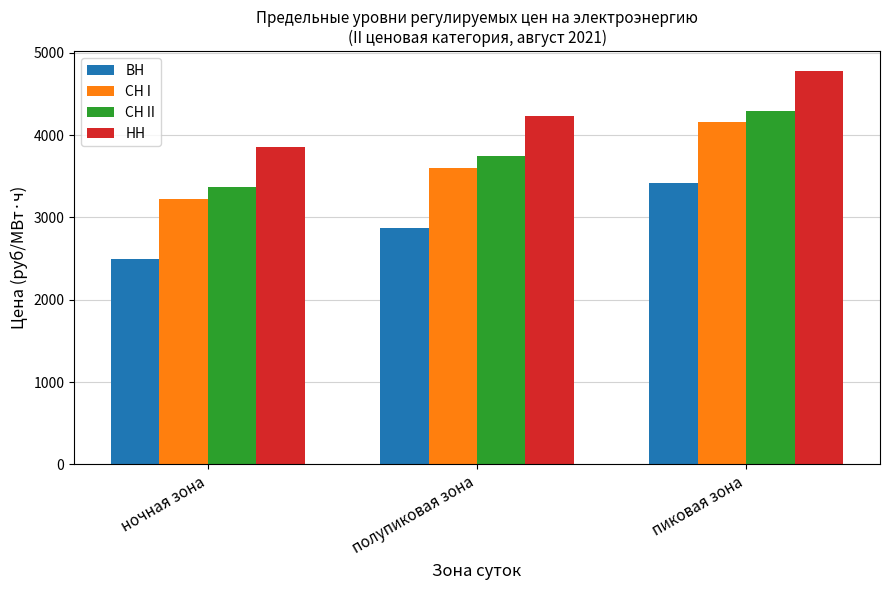

The value of ВН at пиковая зона is 3416.7. True or false?

True